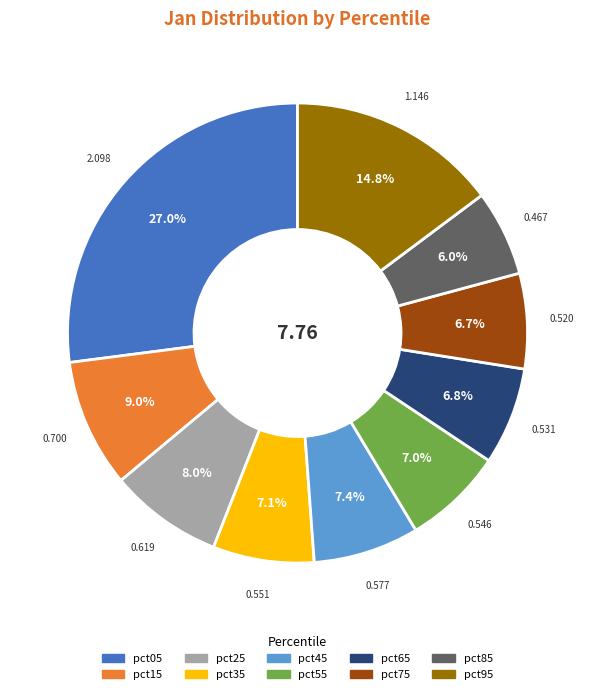

Count the number of slices in the pie.

10